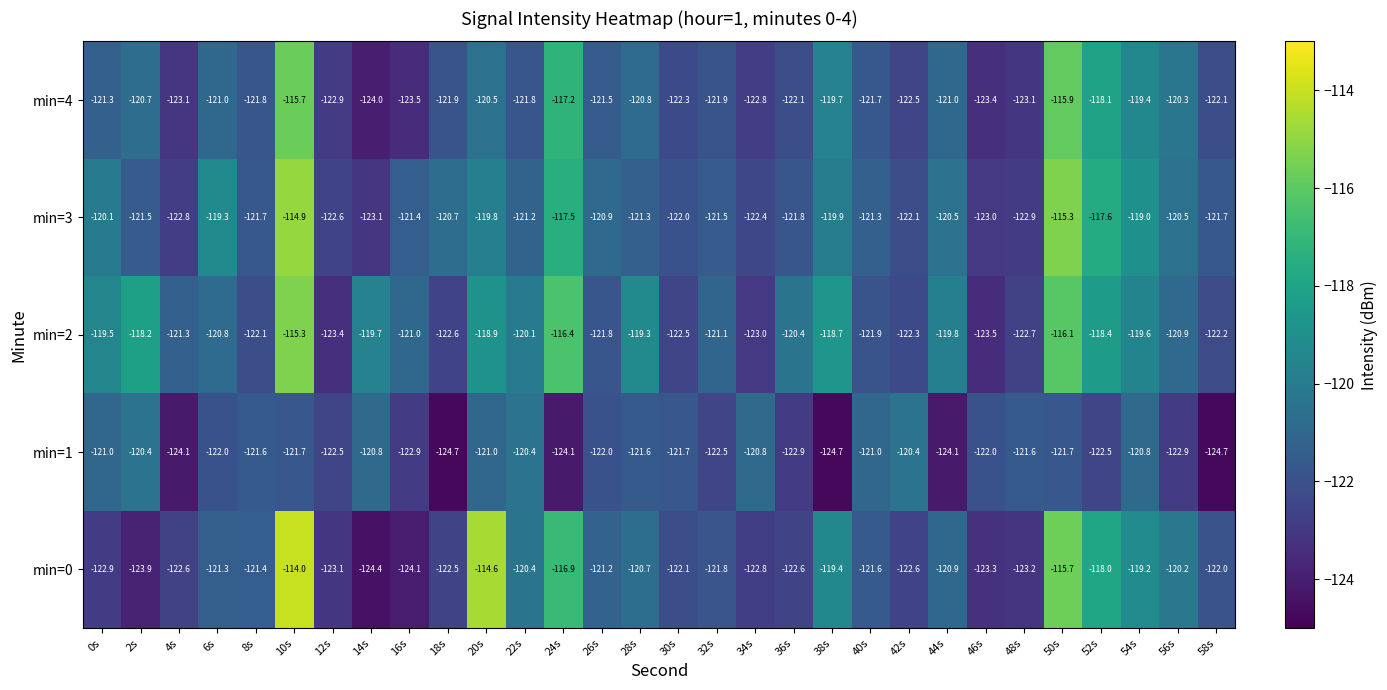

Where is min=4 nearest to the value -119?

54s